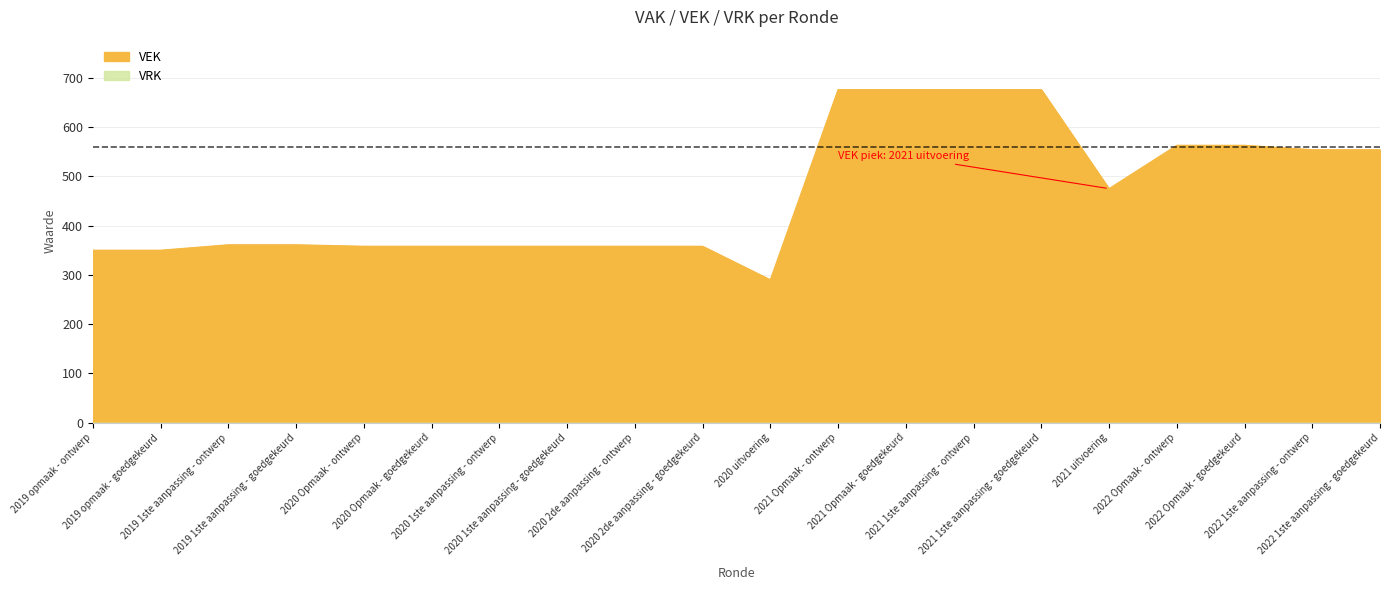

Where does the data first go above 361?

2021 Opmaak - ontwerp